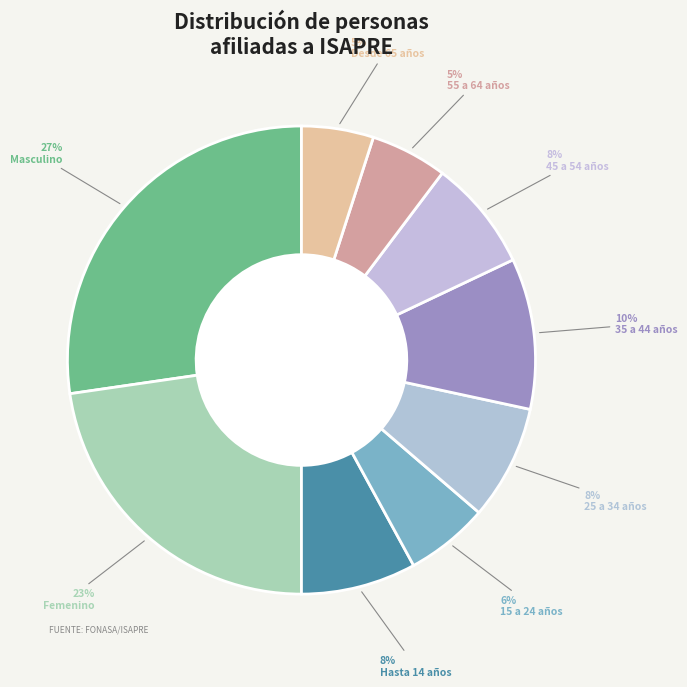

Approximately how many times larger is the value at Hasta 14 años compared to 35 a 44 años?

0.8